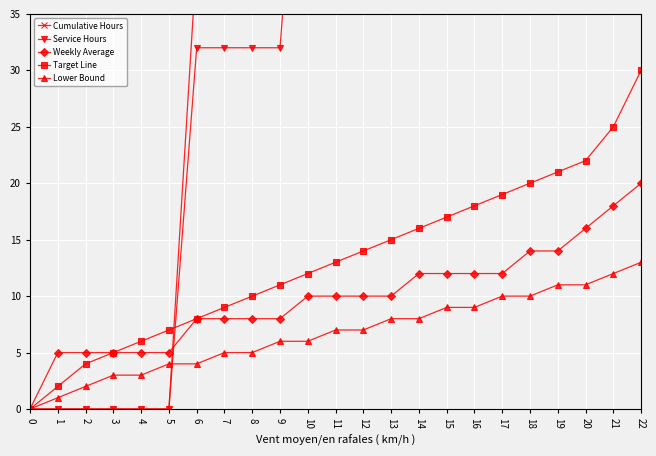

What is the sum of all Lower Bound values?

154